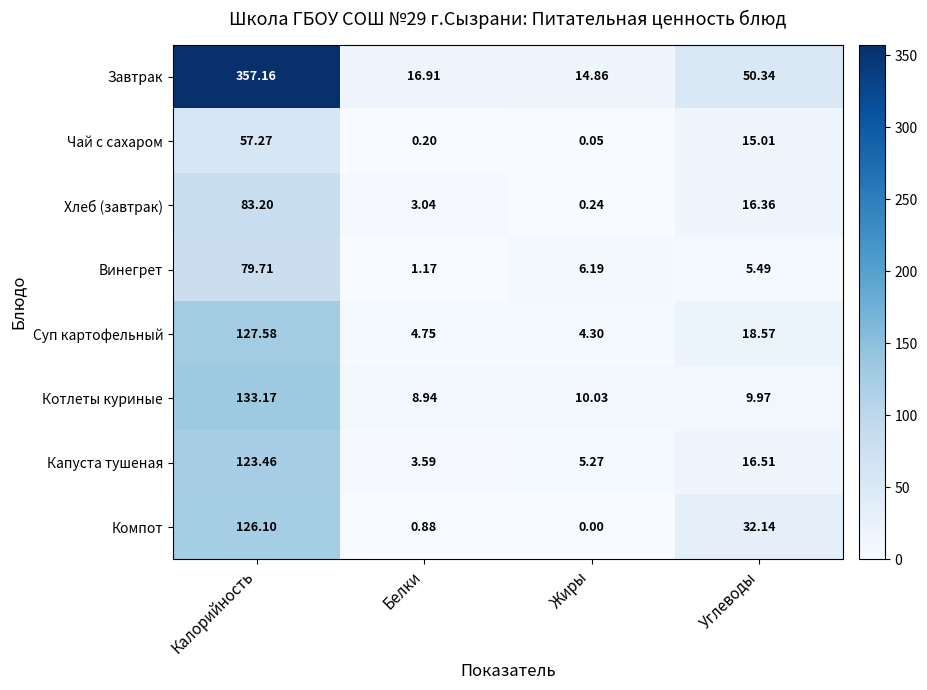

Where is Компот nearest to the value 63?

Углеводы